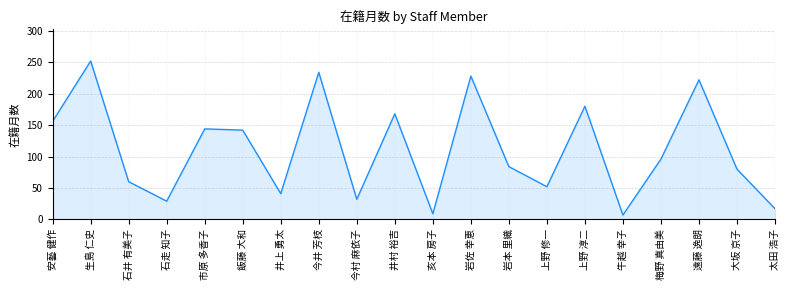

What value does the data have at 亥本 房子?

9